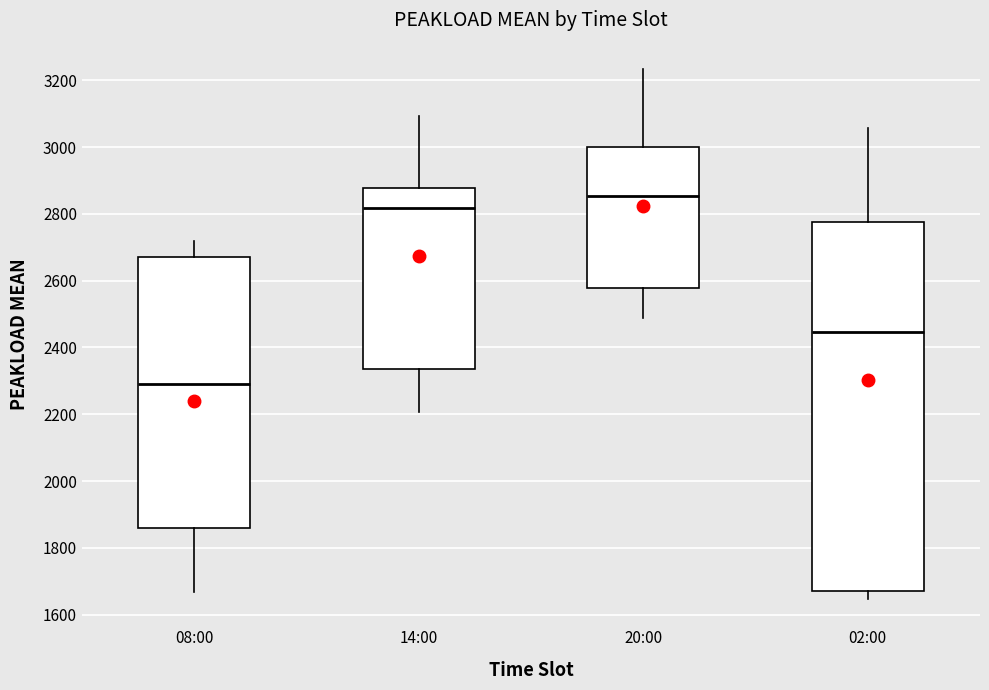

Which box's median line is the lowest?

08:00